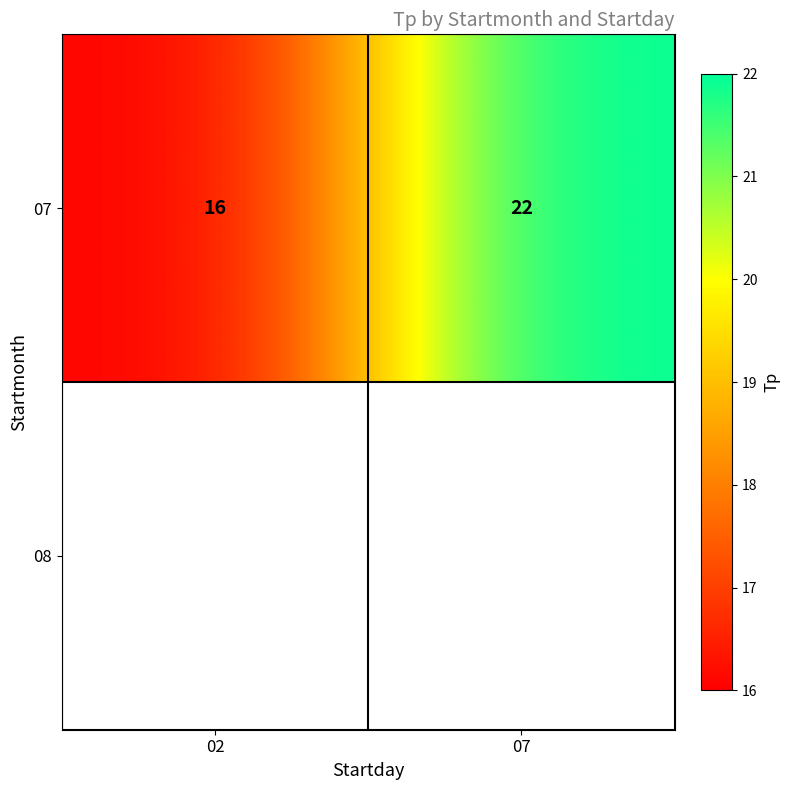

Reading left to right, list all the values displayed in this chart.

16	22